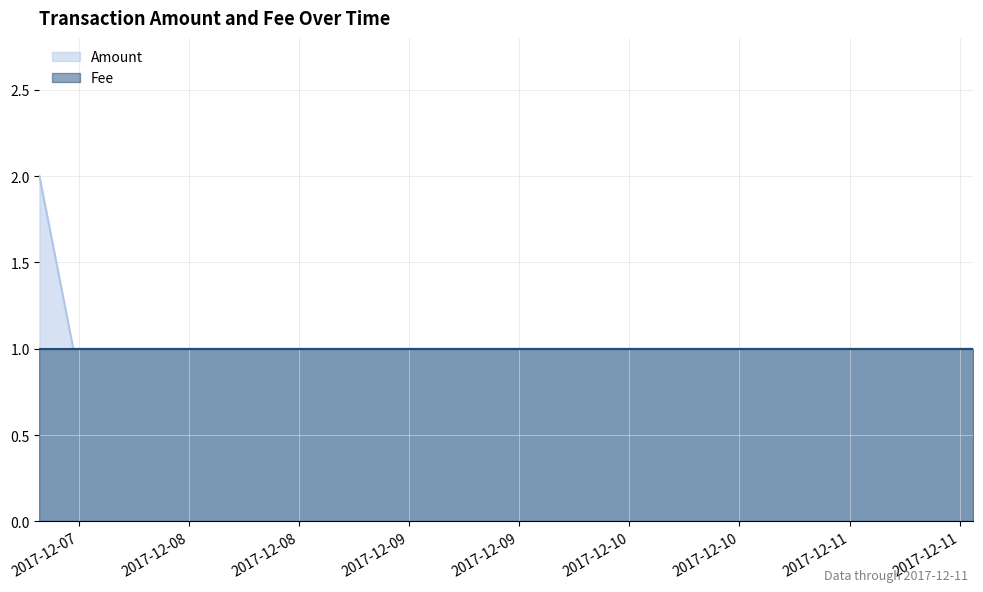

What value does the data have at 2017-12-07 11:24:19?

1